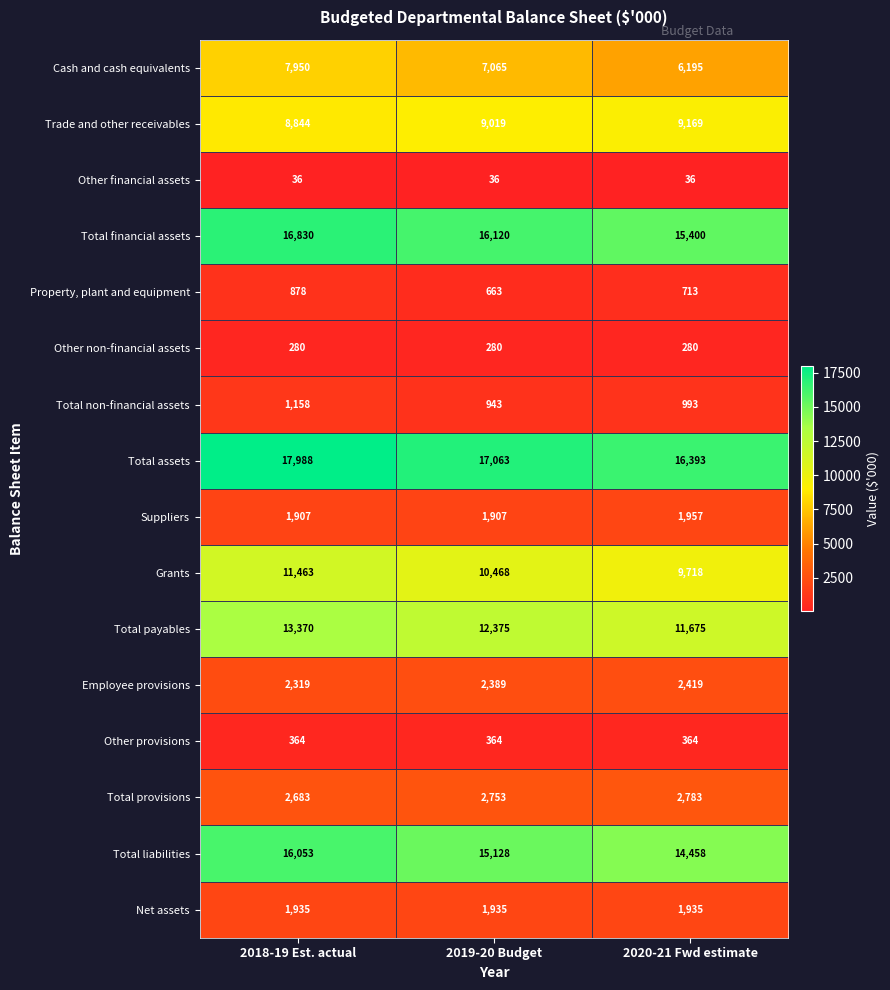

What is the total value across all series at 2019-20 Budget?

98508